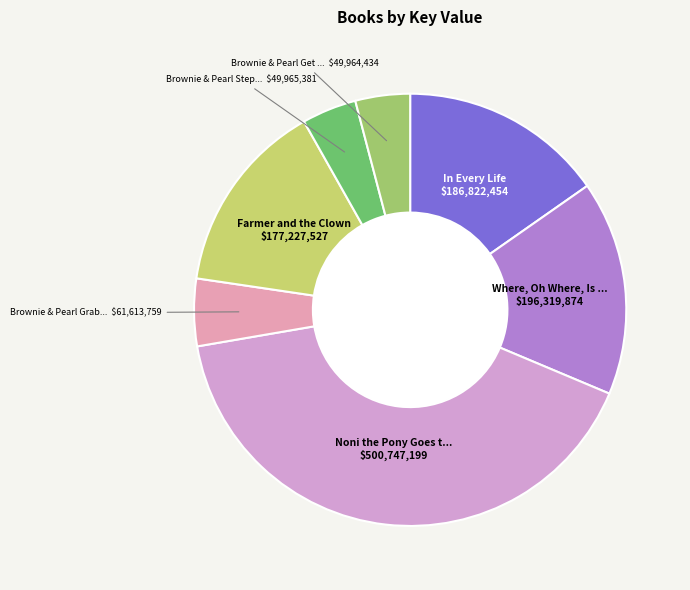

Count the number of slices in the pie.

7